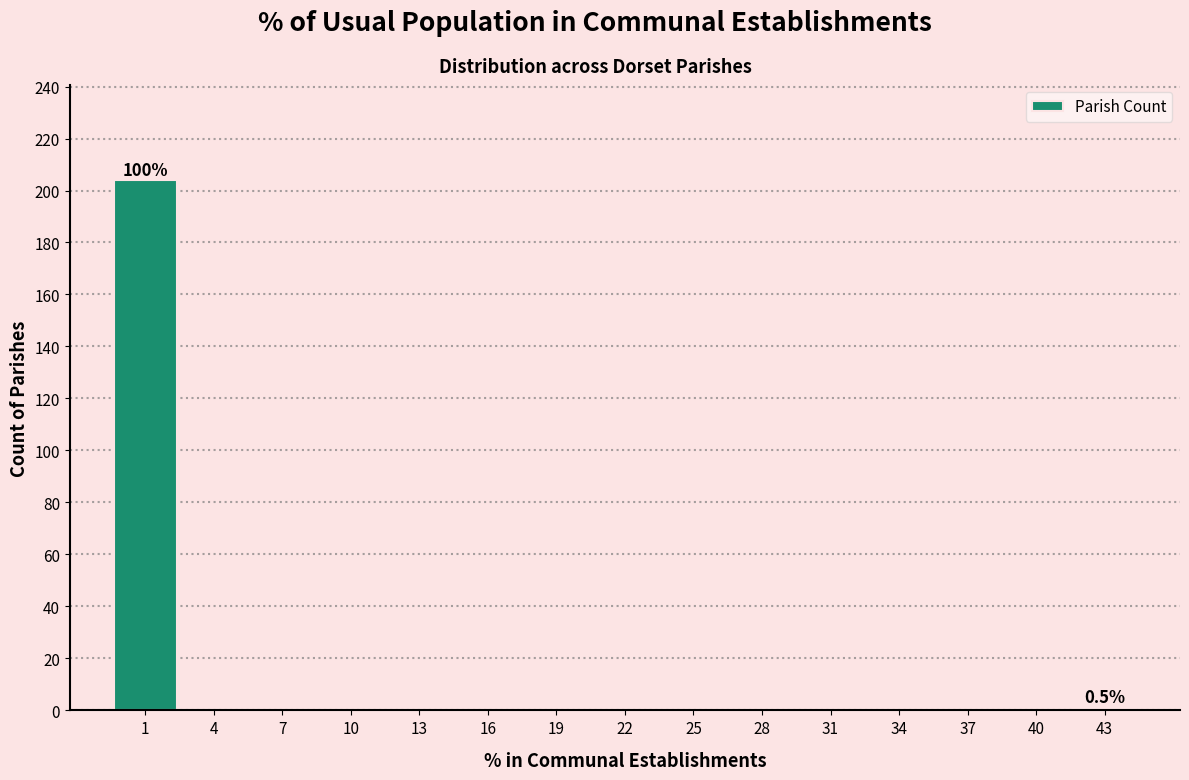

Reading right to left, extract all data points from this chart.

43=1	40=0	37=0	34=0	31=0	28=0	25=0	22=0	19=0	16=0	13=0	10=0	7=0	4=0	1=204